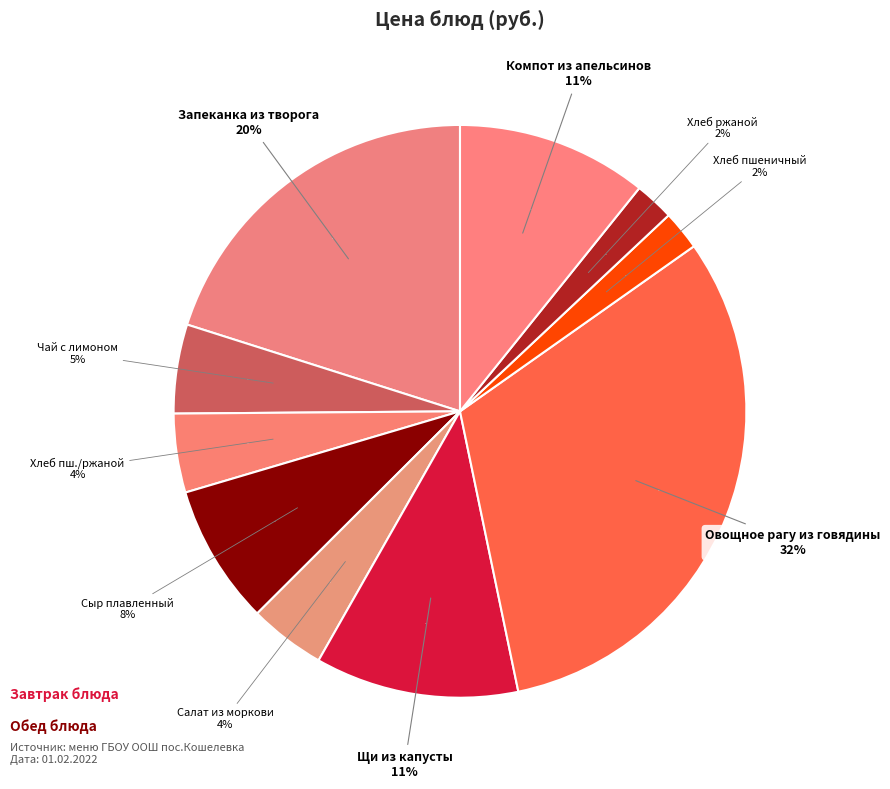

How many segments does this pie chart have?

10